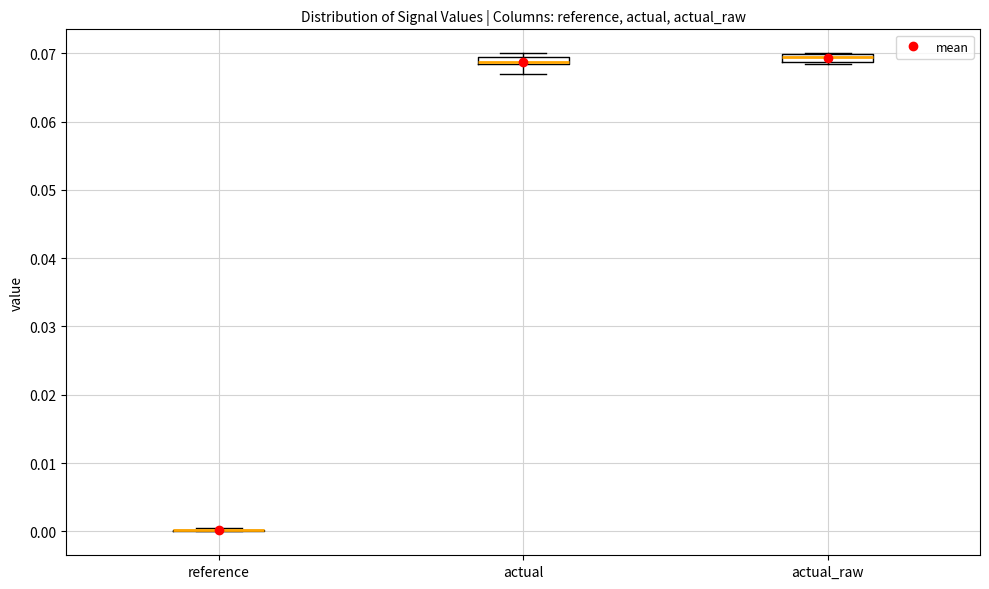

Where is the lower edge of the box for actual_raw on the y-axis? The values are not printed on the chart, so give them approximately, as read against the axis.

0.069